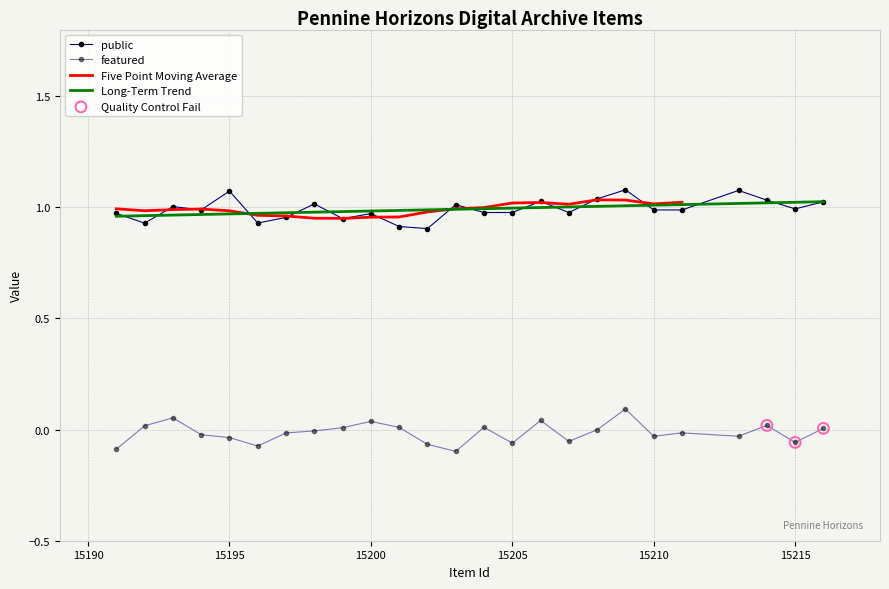

Which series has the widest spread of Y values?

public